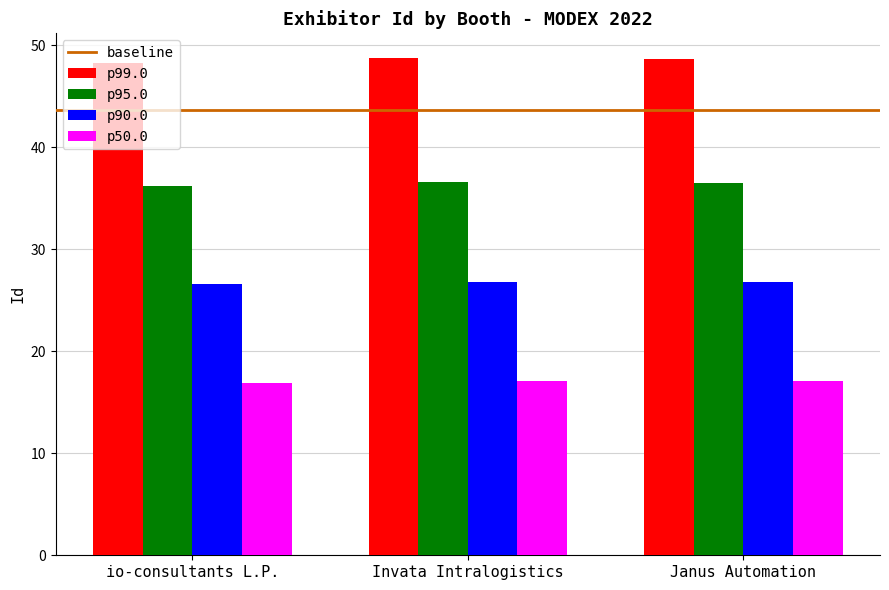

Which series has the largest total across all categories?

p99.0